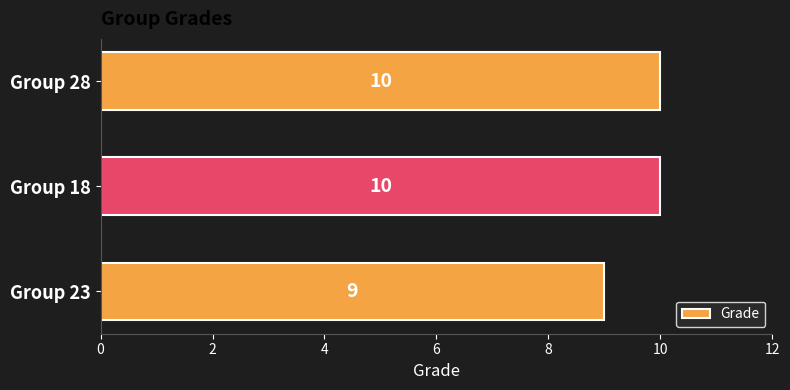

What is the greatest value displayed?

10